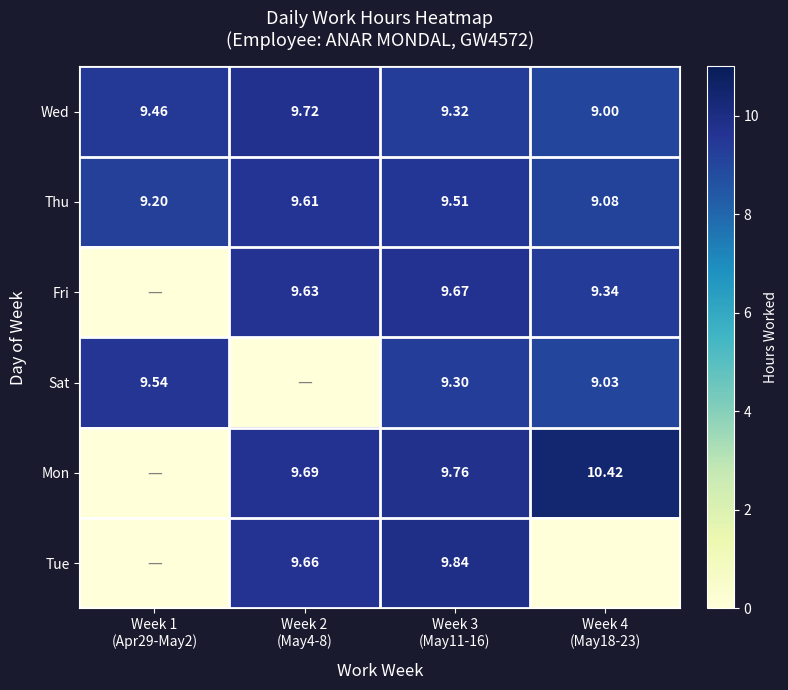

Count the Wed values in the range 9 to 10.

4